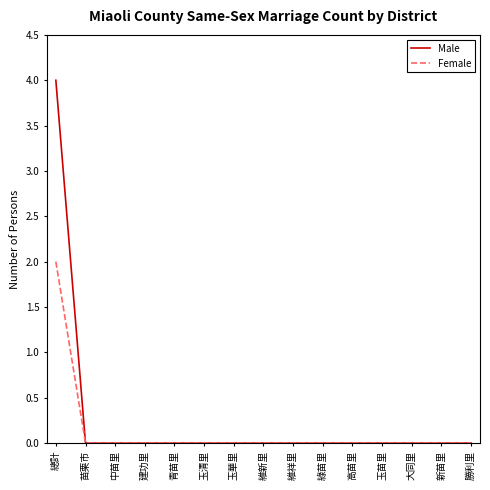

List the series in order of their overall mean, lowest first.

Female, Male